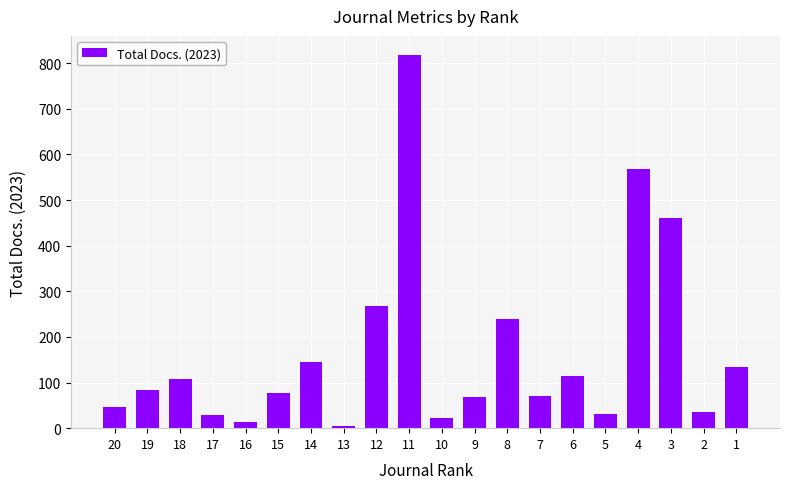

What is the greatest value displayed?

819